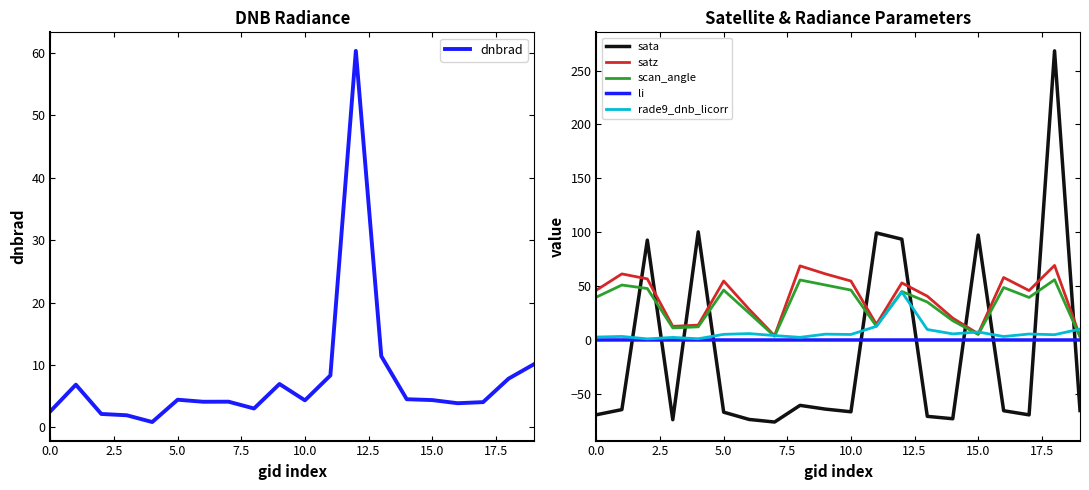

At 19, list the series in order from largest to smallest.

rade9_dnb_licorr, dnbrad, satz, scan_angle, li, sata